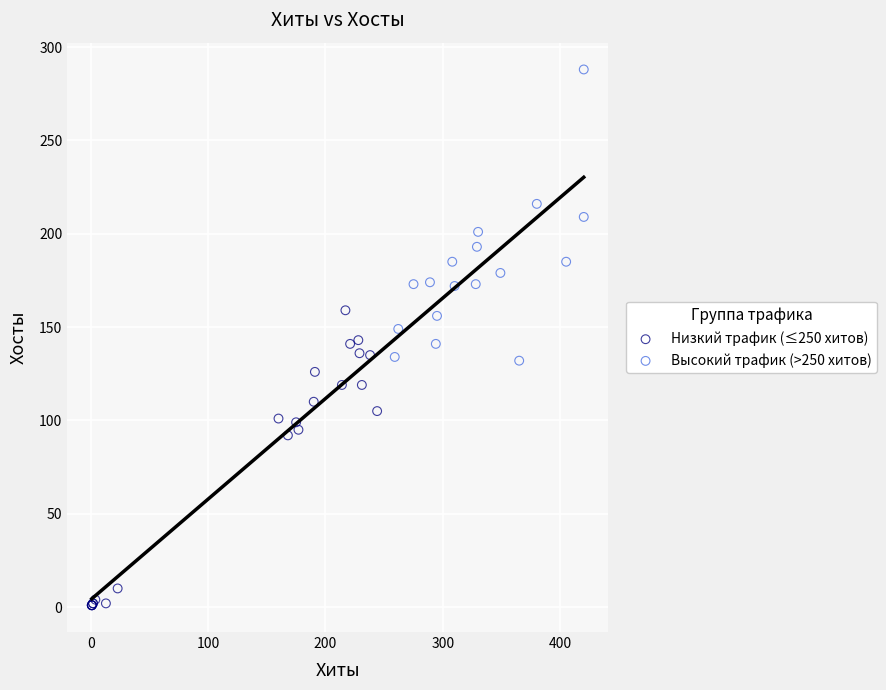

What are all the series names shown in the legend?

Низкий трафик (≤250 хитов), Высокий трафик (>250 хитов)